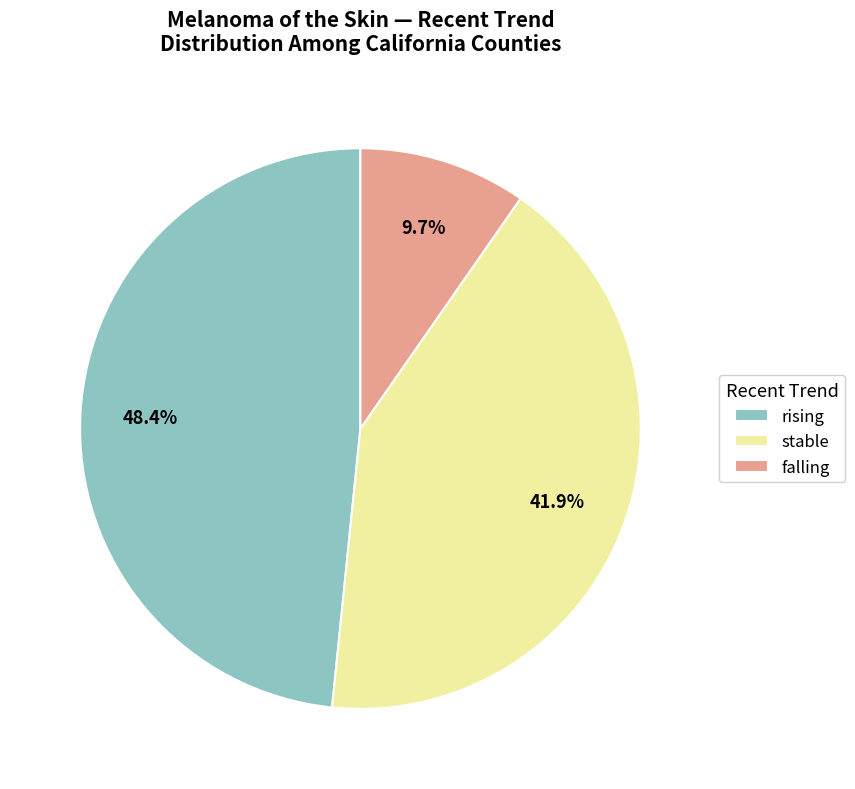

How many slices are in this pie chart?

3